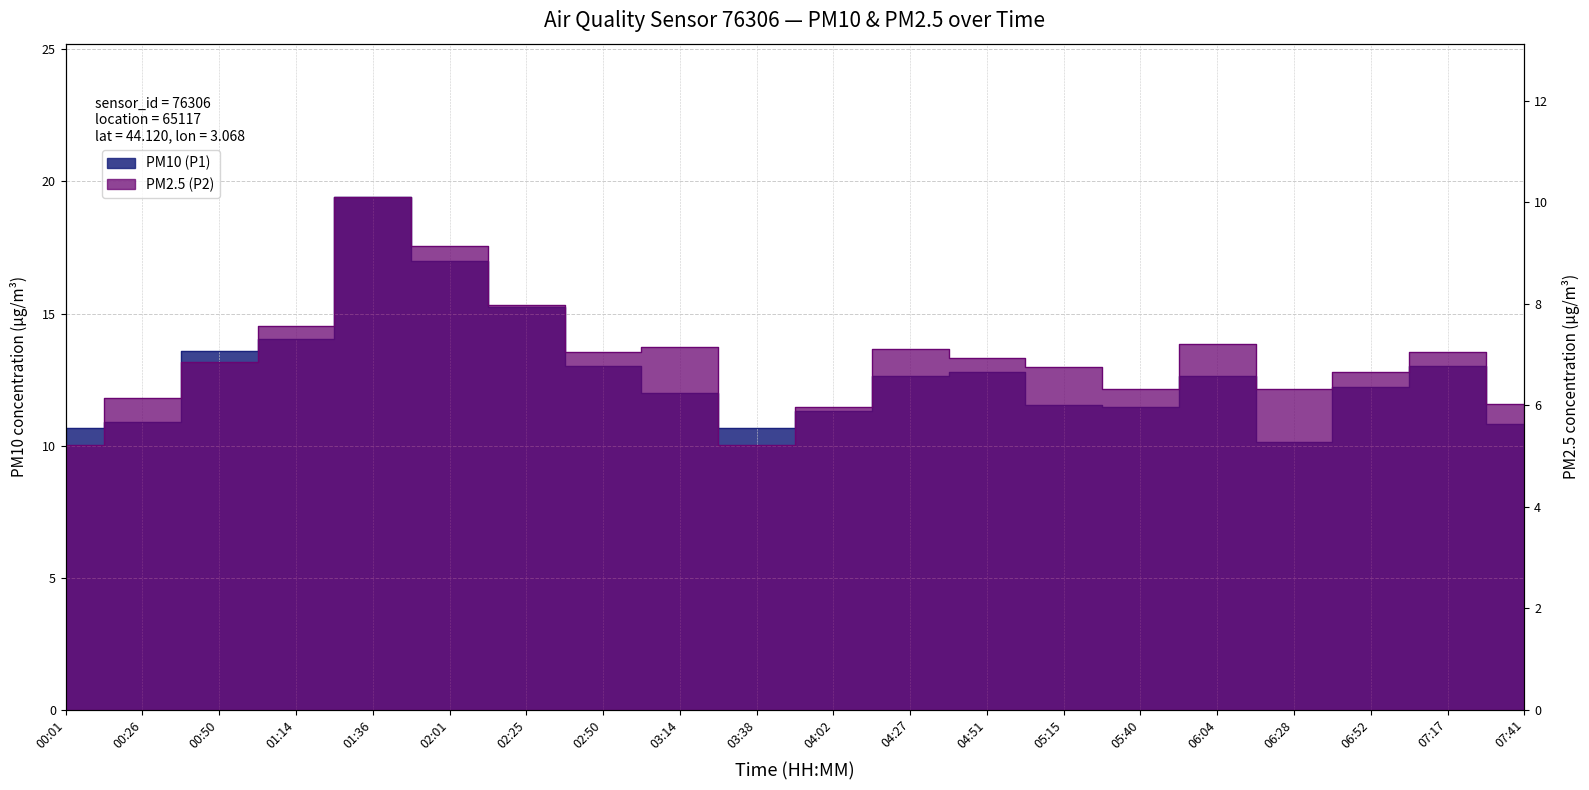

The value of PM2.5 (P2) at 02:50 is 7.0. True or false?

True